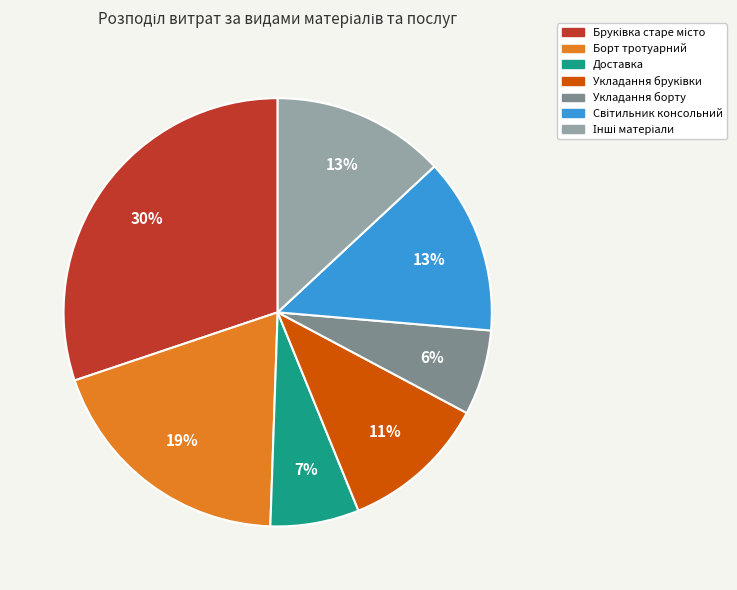

Does any single category account for the majority?

No